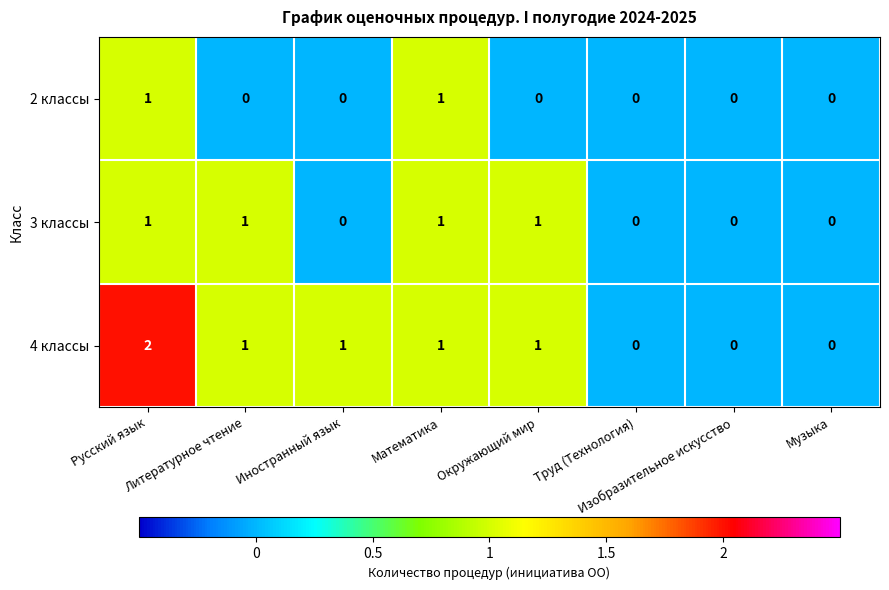

Which series has the largest total across all categories?

4 классы